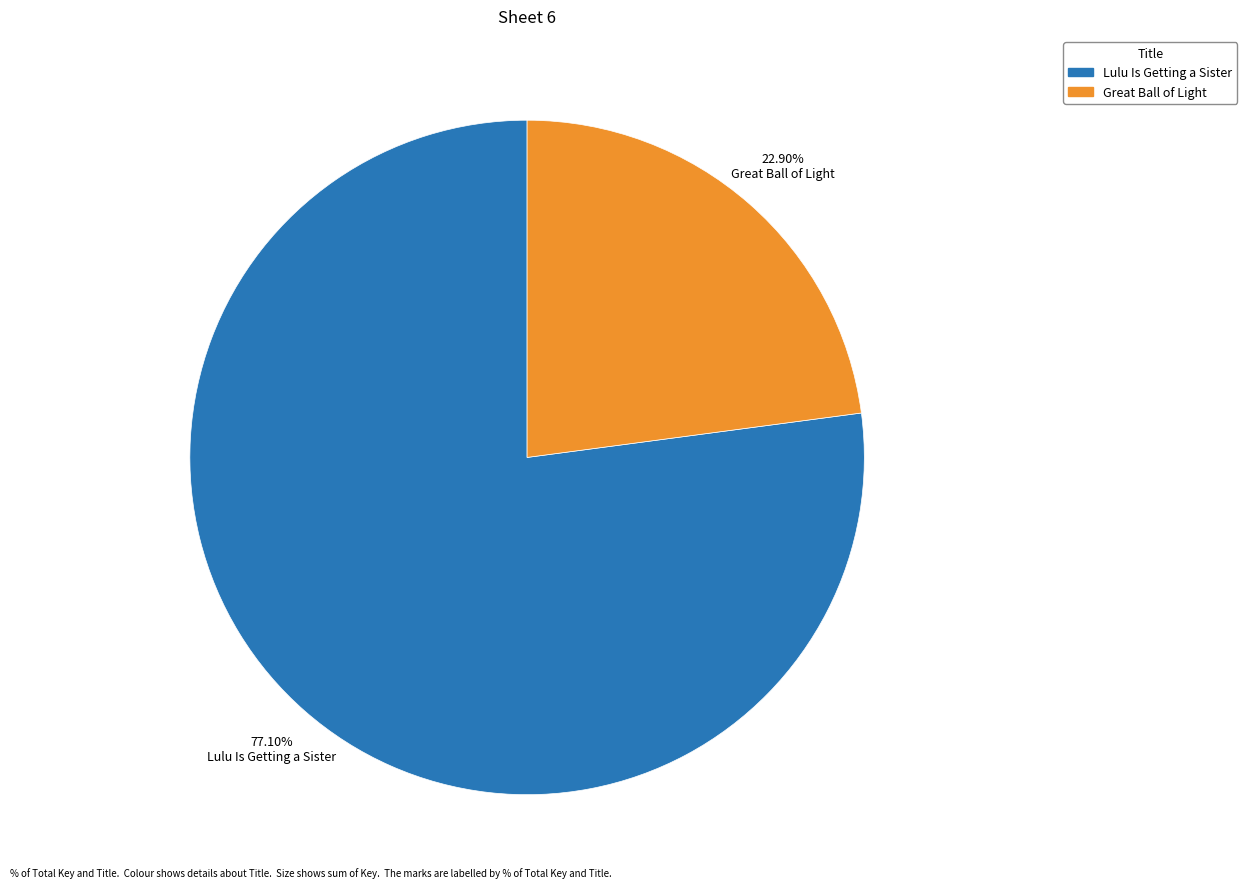

True or false: Lulu Is Getting a Sister accounts for 77% of the total.

True